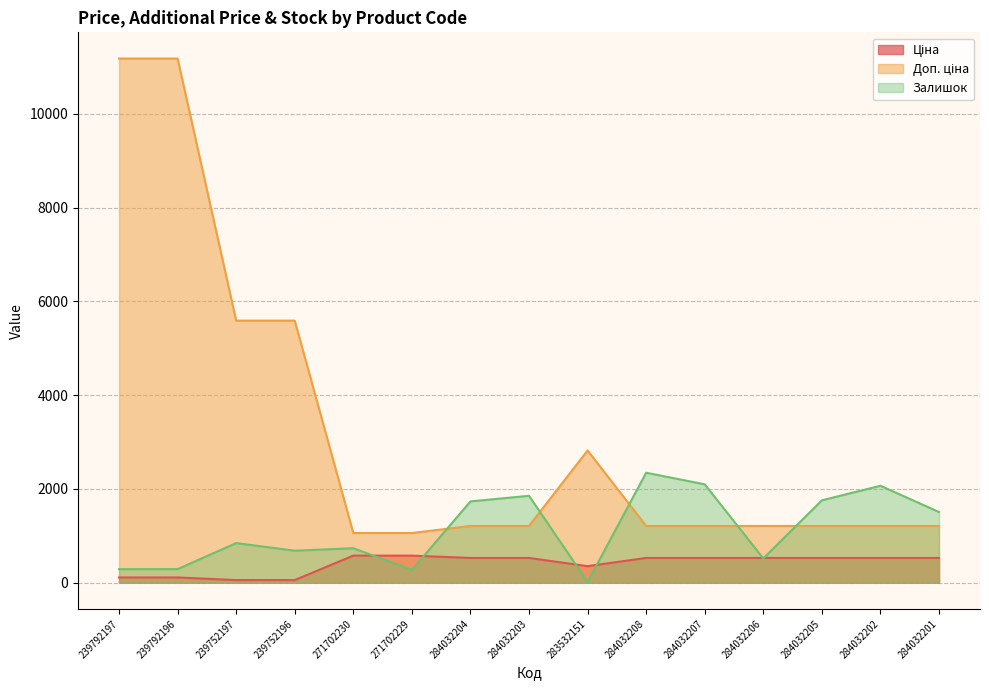

Which series changed the most between 284032204 and 284032203?

Залишок